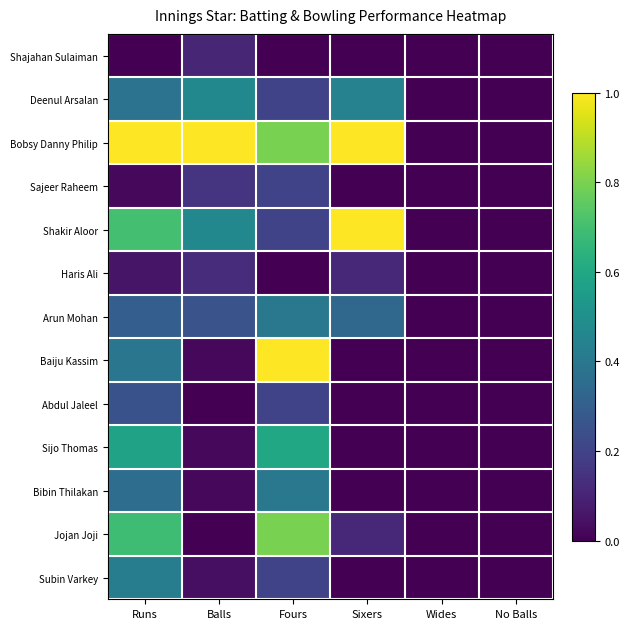

Reading right to left, extract all data points from this chart.

Shajahan Sulaiman: No Balls=0.0	Wides=0.0	Sixers=0.0	Fours=0.0	Balls=0.1	Runs=0.0
Deenul Arsalan: No Balls=0.0	Wides=0.0	Sixers=0.4	Fours=0.2	Balls=0.5	Runs=0.4
Bobsy Danny Philip: No Balls=0.0	Wides=0.0	Sixers=1.0	Fours=0.8	Balls=1.0	Runs=1.0
Sajeer Raheem: No Balls=0.0	Wides=0.0	Sixers=0.0	Fours=0.2	Balls=0.1	Runs=0.0
Shakir Aloor: No Balls=0.0	Wides=0.0	Sixers=1.0	Fours=0.2	Balls=0.5	Runs=0.7
Haris Ali: No Balls=0.0	Wides=0.0	Sixers=0.1	Fours=0.0	Balls=0.1	Runs=0.1
Arun Mohan: No Balls=0.0	Wides=0.0	Sixers=0.3	Fours=0.4	Balls=0.3	Runs=0.3
Baiju Kassim: No Balls=0.0	Wides=0.0	Sixers=0.0	Fours=1.0	Balls=0.0	Runs=0.4
Abdul Jaleel: No Balls=0.0	Wides=0.0	Sixers=0.0	Fours=0.2	Balls=0.0	Runs=0.3
Sijo Thomas: No Balls=0.0	Wides=0.0	Sixers=0.0	Fours=0.6	Balls=0.0	Runs=0.6
Bibin Thilakan: No Balls=0.0	Wides=0.0	Sixers=0.0	Fours=0.4	Balls=0.0	Runs=0.4
Jojan Joji: No Balls=0.0	Wides=0.0	Sixers=0.1	Fours=0.8	Balls=0.0	Runs=0.7
Subin Varkey: No Balls=0.0	Wides=0.0	Sixers=0.0	Fours=0.2	Balls=0.0	Runs=0.4